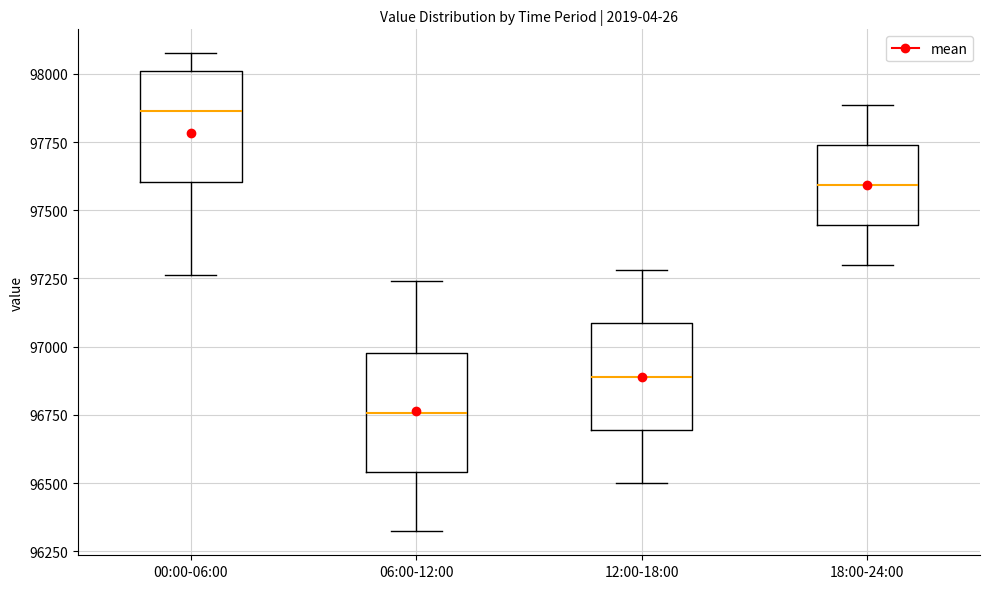

Reading left to right, transcribe this box plot: for each box, give where its median line is, the range the box spans, and where its two whiskers end, as read against the y-axis. The values are not printed on the chart, so give them approximately, as read against the axis.

00:00-06:00: median 97850, box 97600 to 98000, whiskers 97250 to 98100
06:00-12:00: median 96750, box 96550 to 97000, whiskers 96300 to 97250
12:00-18:00: median 96900, box 96700 to 97100, whiskers 96500 to 97300
18:00-24:00: median 97600, box 97450 to 97750, whiskers 97300 to 97900